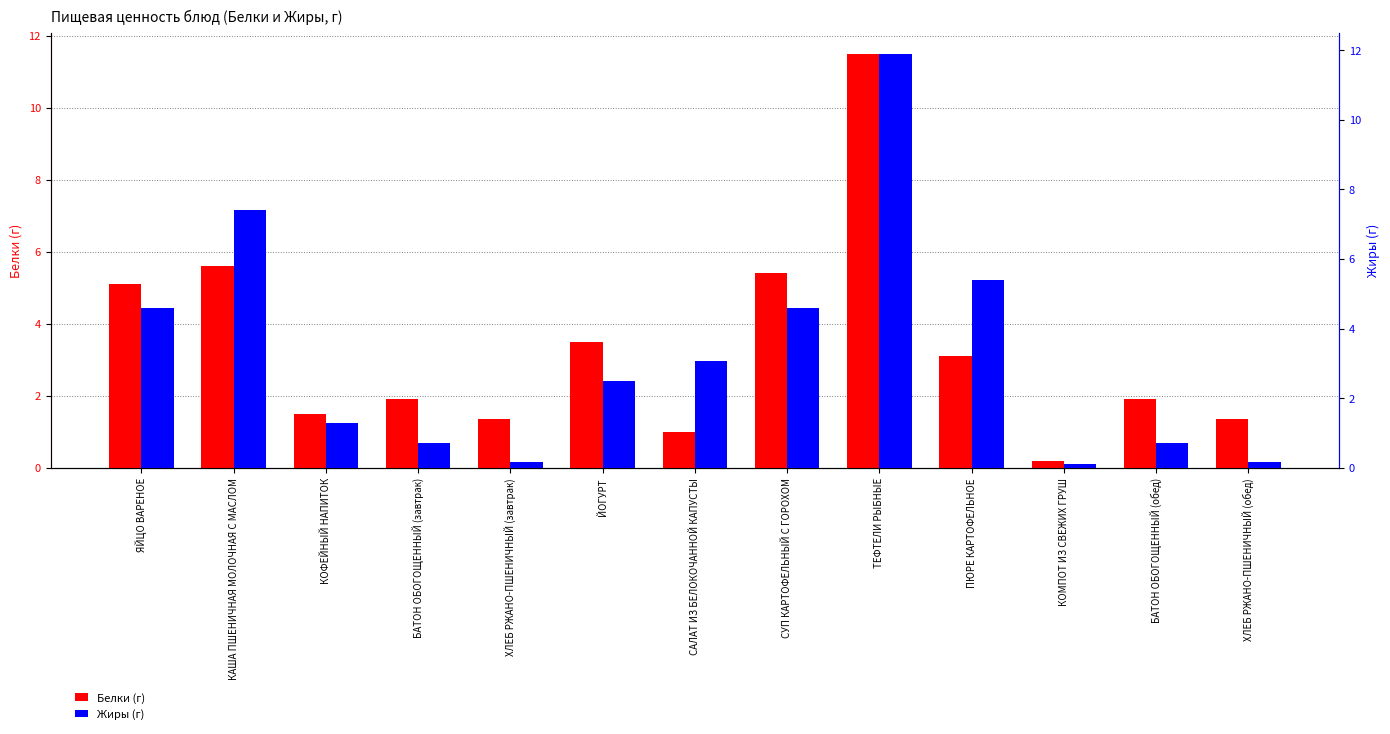

Rank the categories by Жиры (г) value from lowest to highest.

КОМПОТ ИЗ СВЕЖИХ ГРУШ, ХЛЕБ РЖАНО-ПШЕНИЧНЫЙ (завтрак), ХЛЕБ РЖАНО-ПШЕНИЧНЫЙ (обед), БАТОН ОБОГОЩЕННЫЙ (завтрак), БАТОН ОБОГОЩЕННЫЙ (обед), КОФЕЙНЫЙ НАПИТОК, ЙОГУРТ, САЛАТ ИЗ БЕЛОКОЧАННОЙ КАПУСТЫ, ЯЙЦО ВАРЕНОЕ, СУП КАРТОФЕЛЬНЫЙ С ГОРОХОМ, ПЮРЕ КАРТОФЕЛЬНОЕ, КАША ПШЕНИЧНАЯ МОЛОЧНАЯ С МАСЛОМ, ТЕФТЕЛИ РЫБНЫЕ